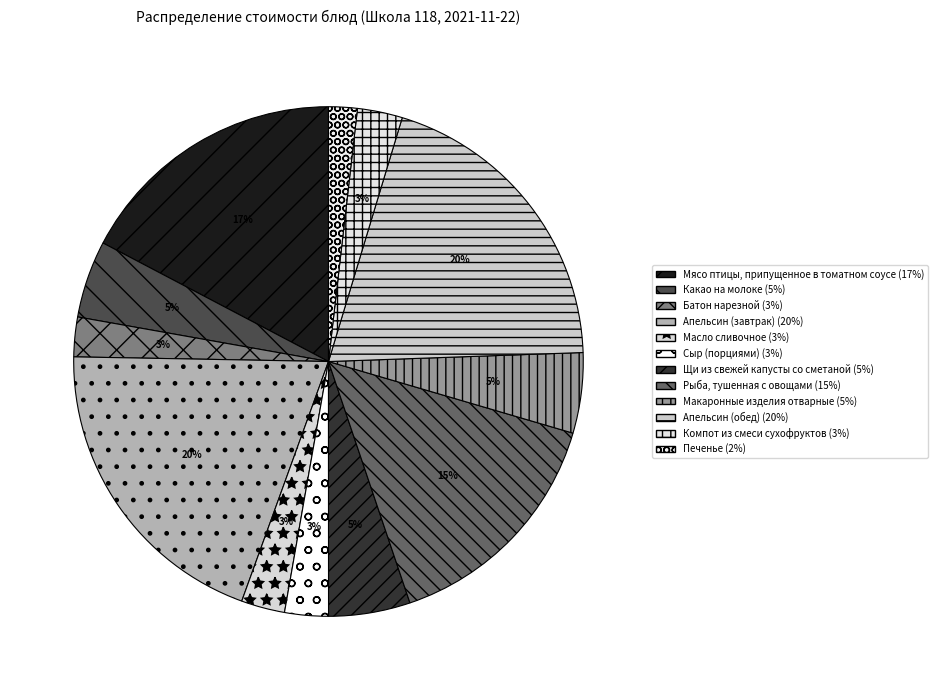

Is Рыба, тушенная с овощами the majority of the pie?

No